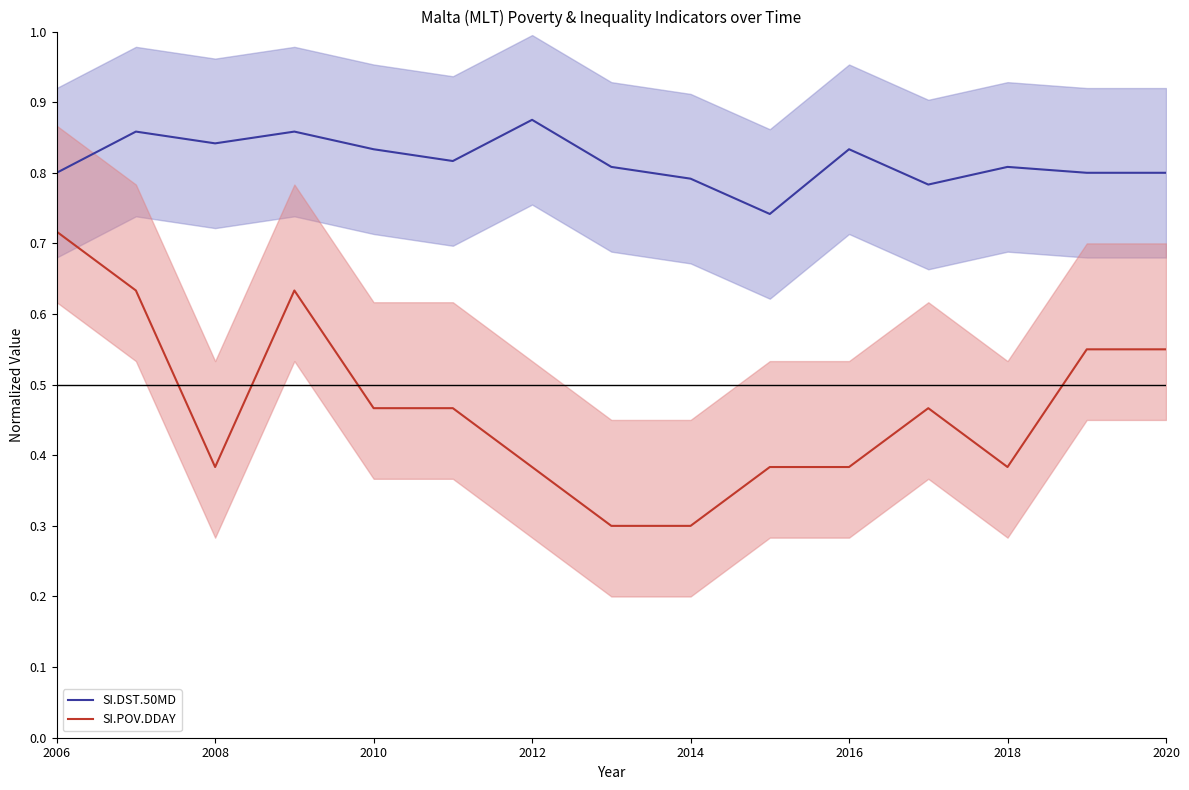

What is the lowest value of the SI.DST.50MD series?

0.7